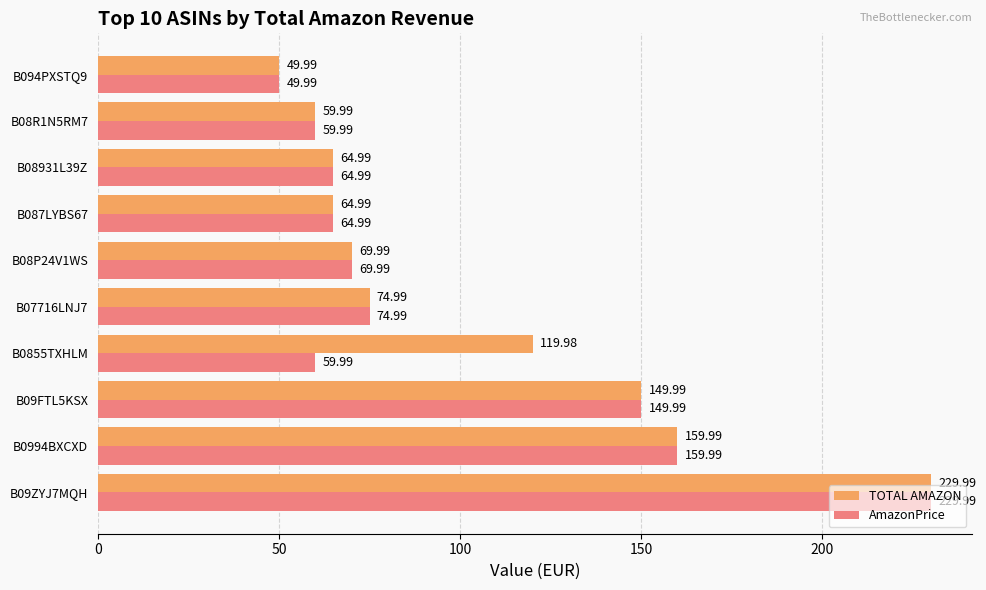

Rank the series by their average value, from lowest to highest.

AmazonPrice, TOTAL AMAZON